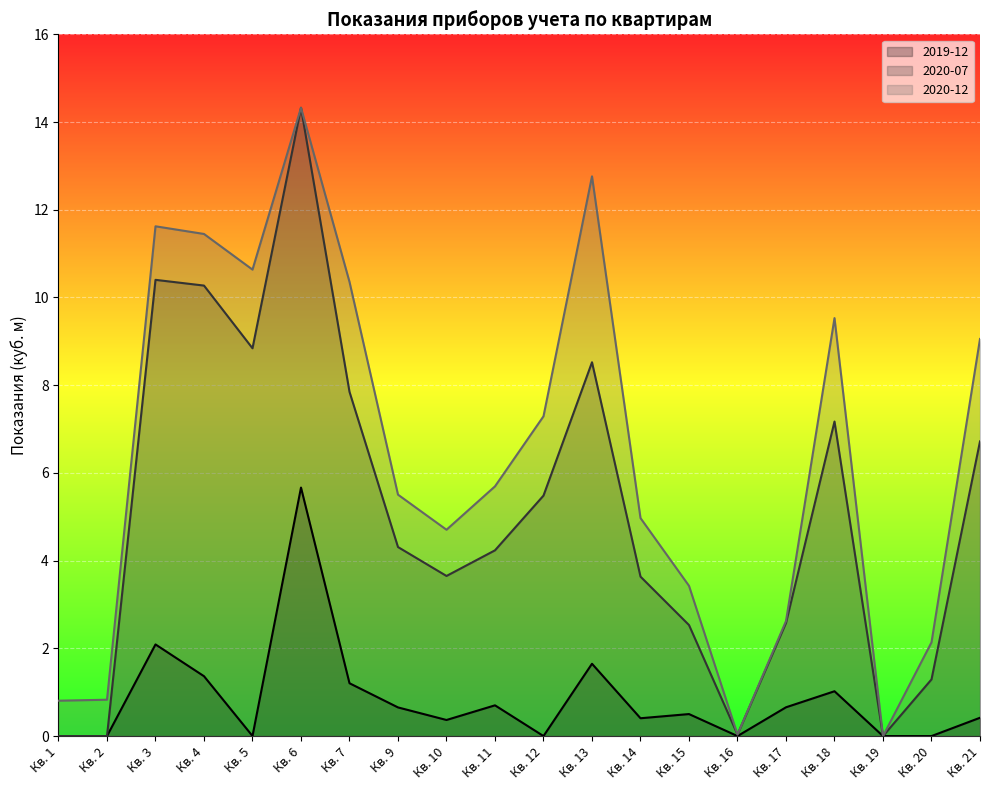

Which label corresponds to the largest value in the chart?

Кв. 6